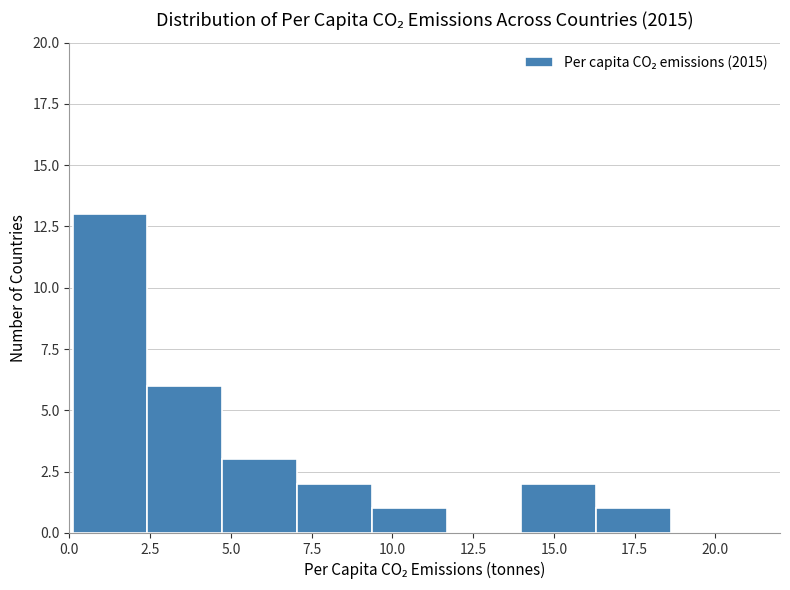

Over which range of the x-axis is the bar tallest?

0.0 to 2.5